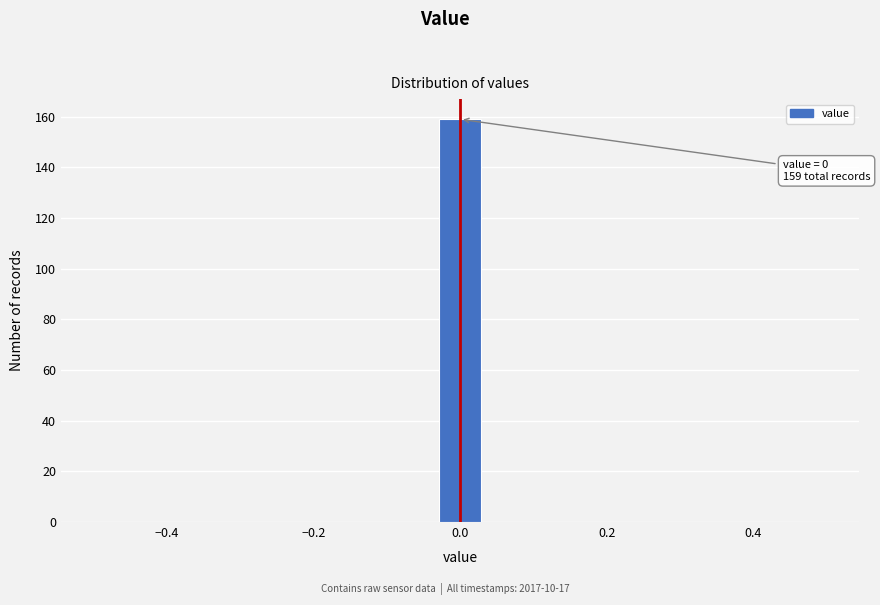

Read against the x-axis, roughly where is the centre of the tallest bar?

0.00